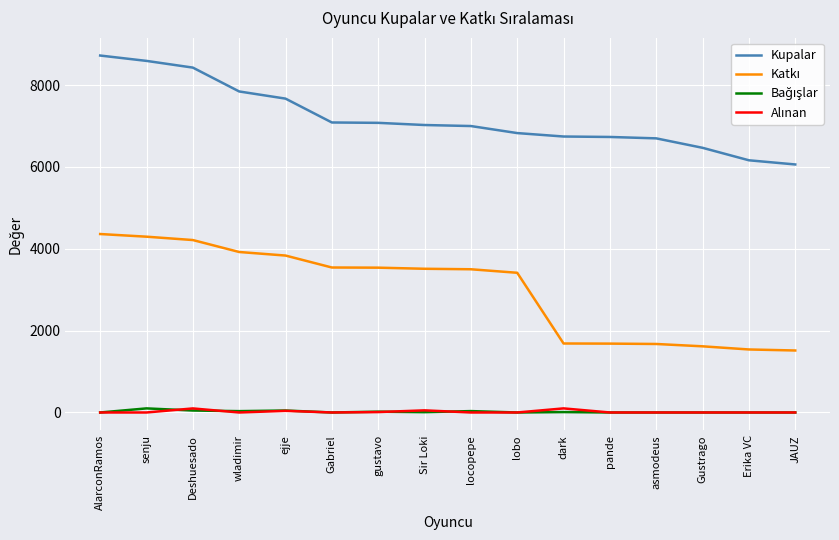

What is the maximum value shown in the chart?

8723